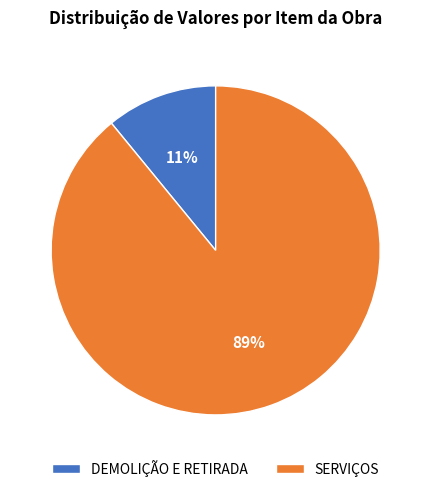

To the nearest percent, what percentage of the pie is DEMOLIÇÃO E RETIRADA?

11%